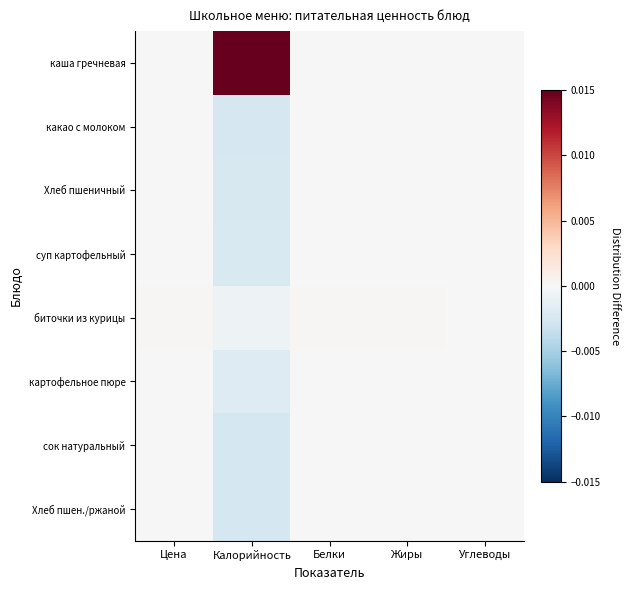

Rank the series at Белки from lowest to highest value.

Хлеб пшен./ржаной, сок натуральный, какао с молоком, Хлеб пшеничный, картофельное пюре, суп картофельный, каша гречневая, биточки из курицы